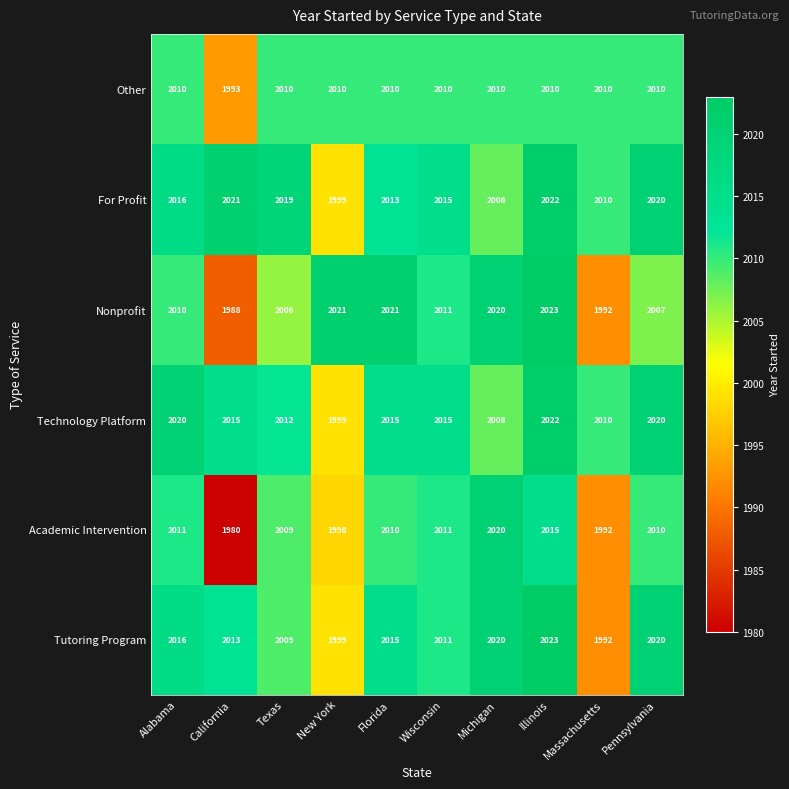

At which category does the chart reach its peak across all series?

Illinois